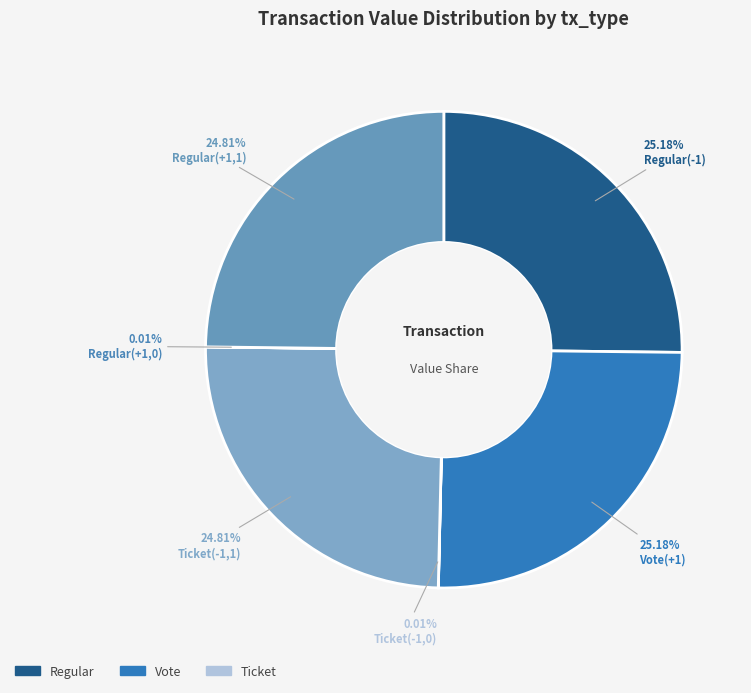

What percentage is the Regular(+1,1) slice, to the nearest percent?

25%